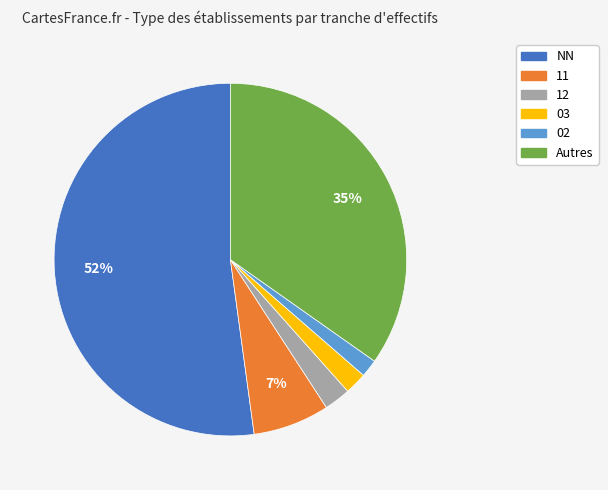

To the nearest percent, what is the average slice percentage?

17%